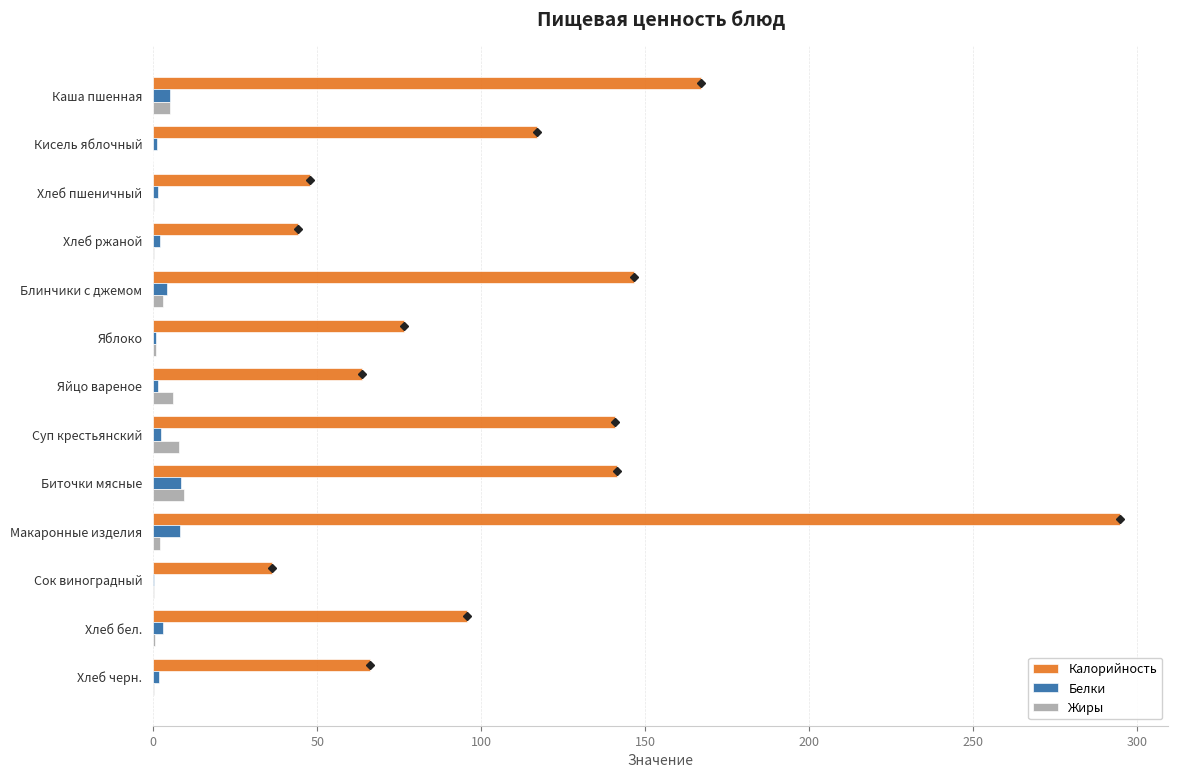

How many distinct data groups are displayed?

3